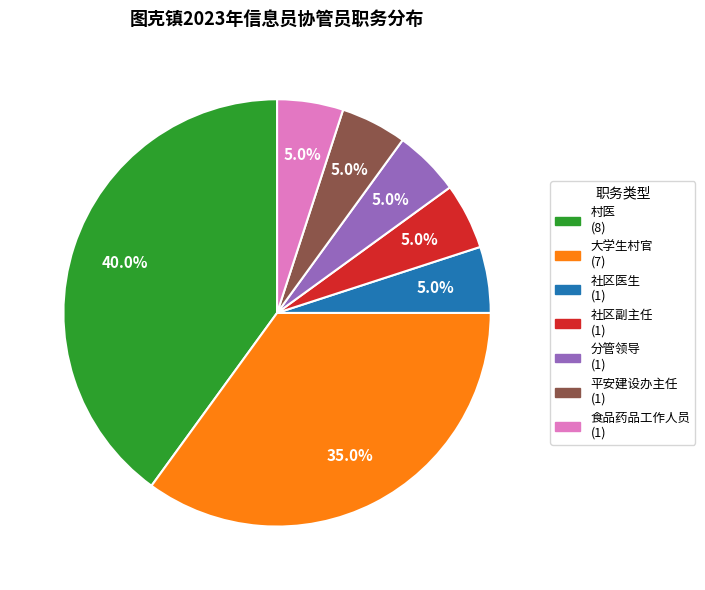

Is there a majority slice in this chart?

No